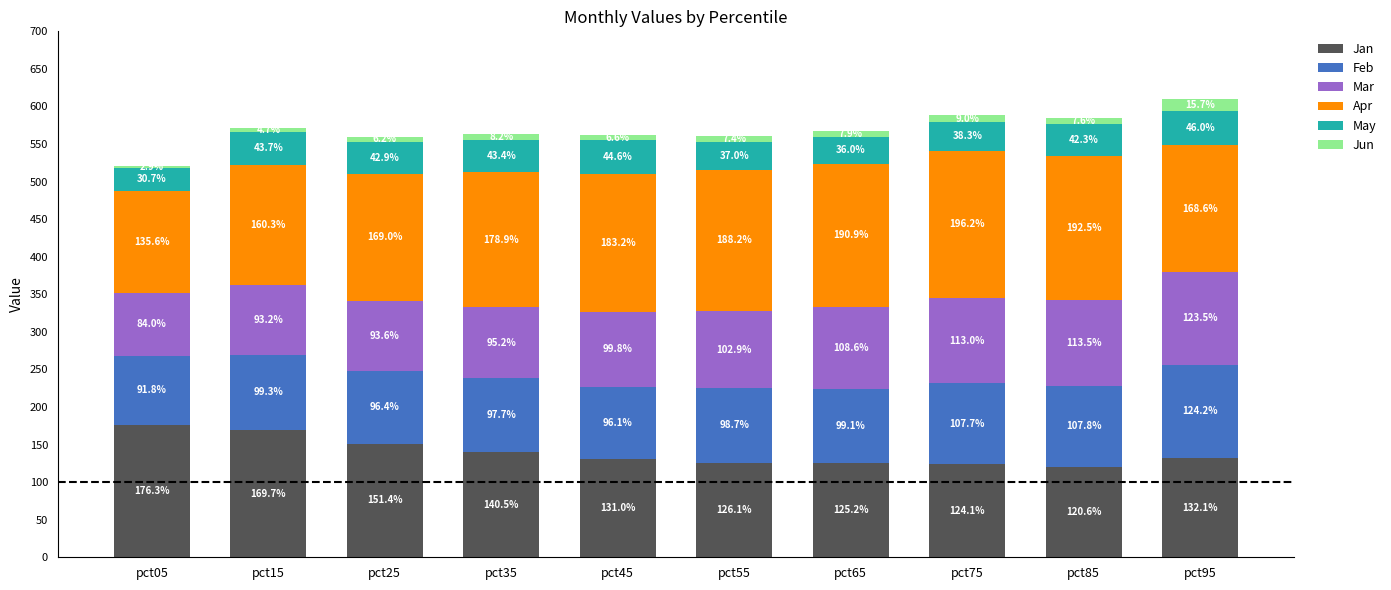

Are the bars grouped side by side (vs. stacked)?

No